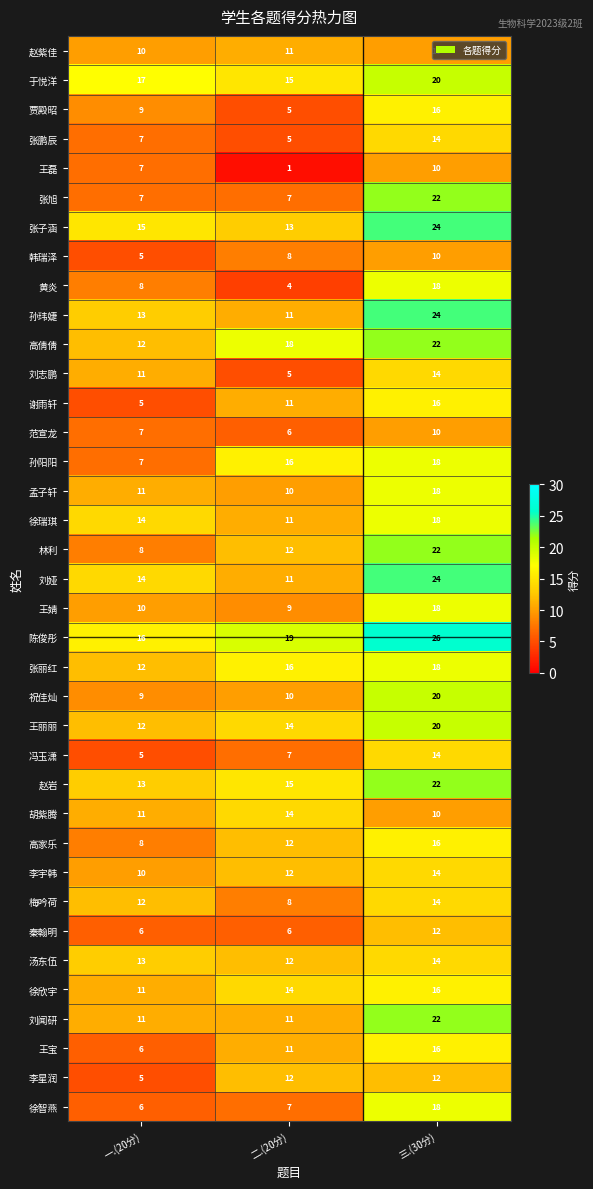

Which series changed the most between 一.(20分) and 三.(30分)?

张旭